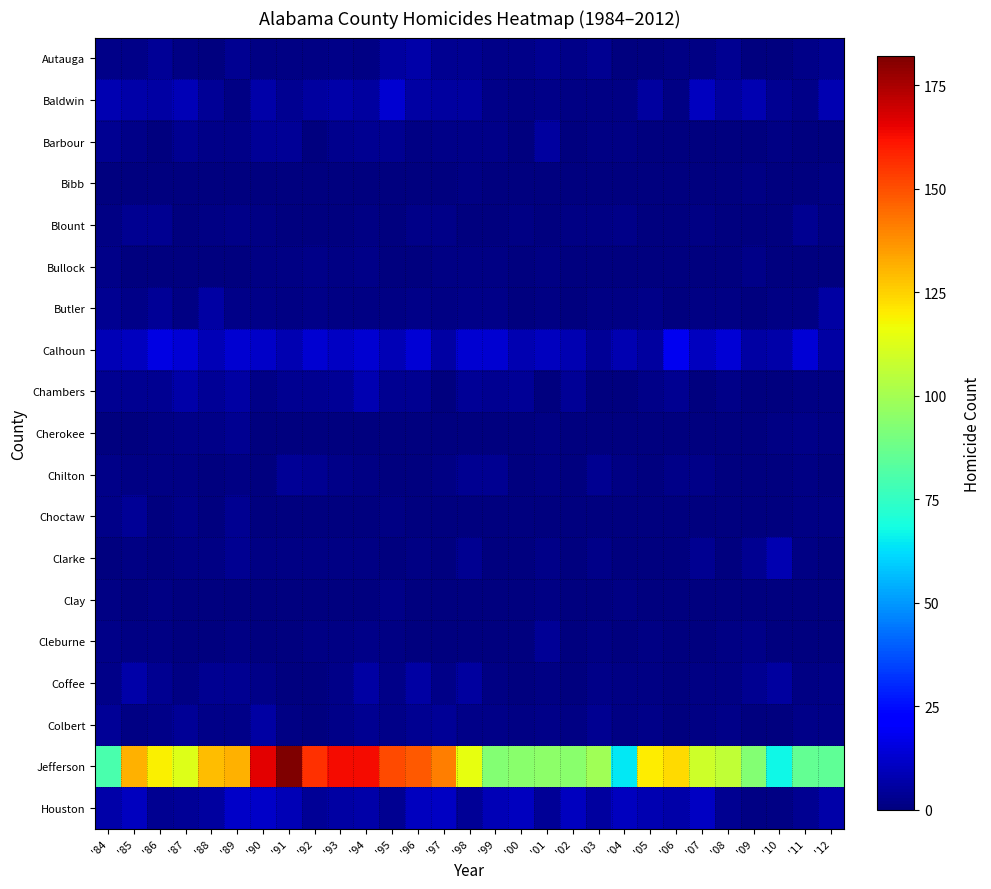

Rank the series by their maximum value, from lowest to highest.

Bibb, Bullock, Clay, Blount, Cherokee, Chilton, Choctaw, Cleburne, Barbour, Butler, Colbert, Autauga, Coffee, Chambers, Clarke, Houston, Baldwin, Calhoun, Jefferson